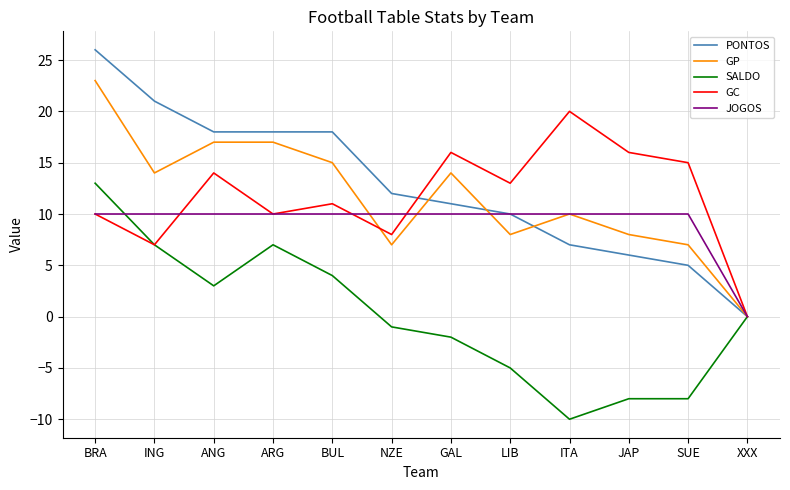

List the series in order of their peak value, highest first.

PONTOS, GP, GC, SALDO, JOGOS